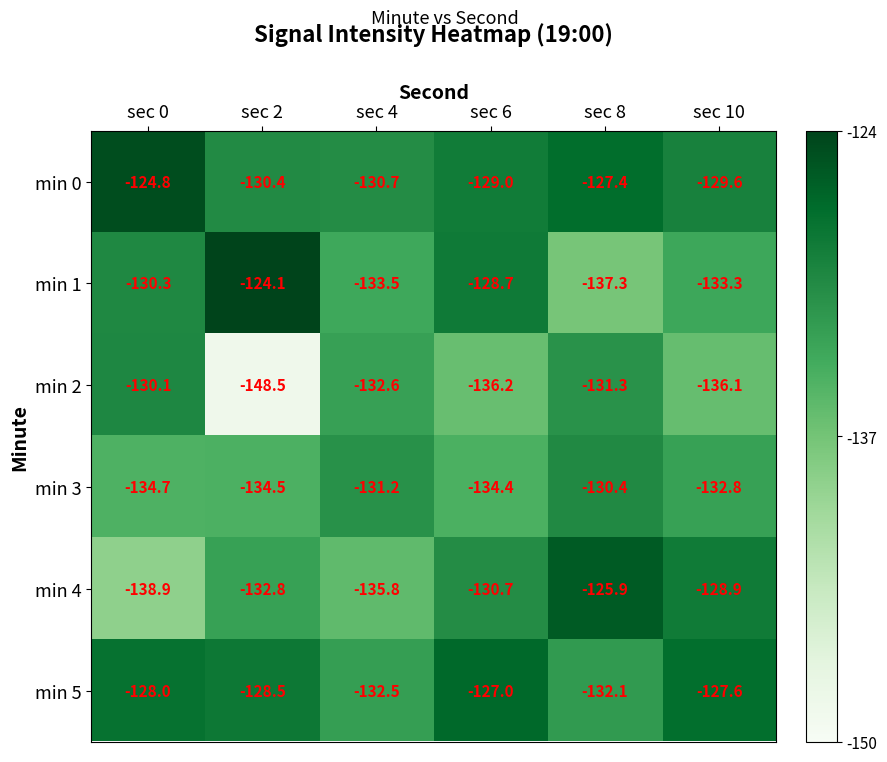

At which category does the chart reach its peak across all series?

sec 2